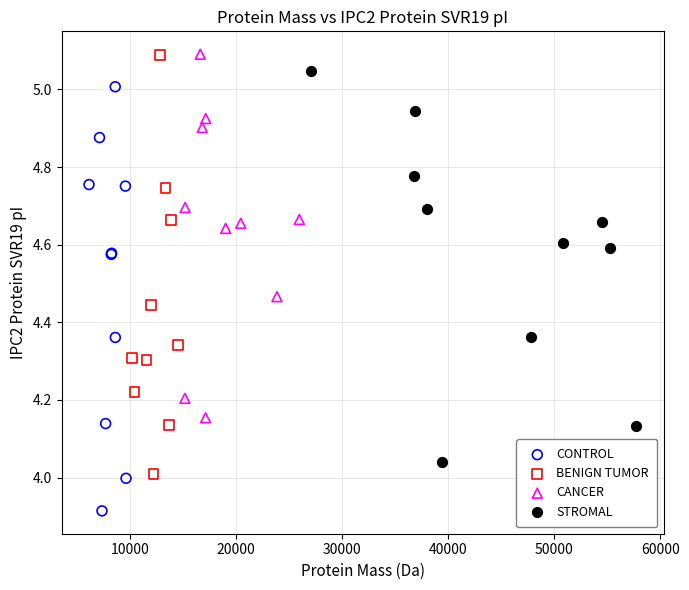

Which series contains the lowest Y value?

CONTROL